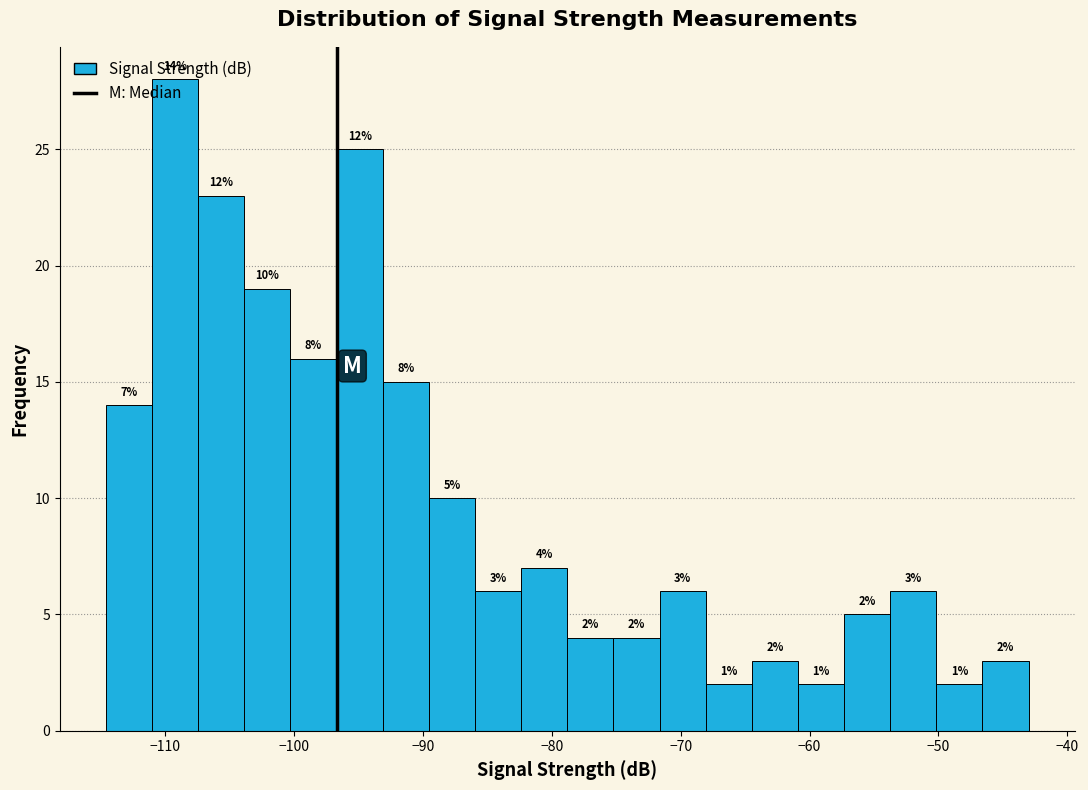

Read against the x-axis, roughly where is the centre of the tallest bar?

-109